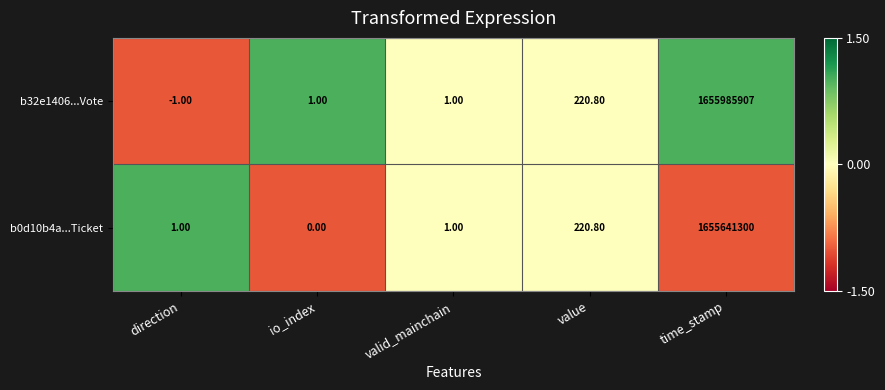

Count the number of categories in the chart.

5